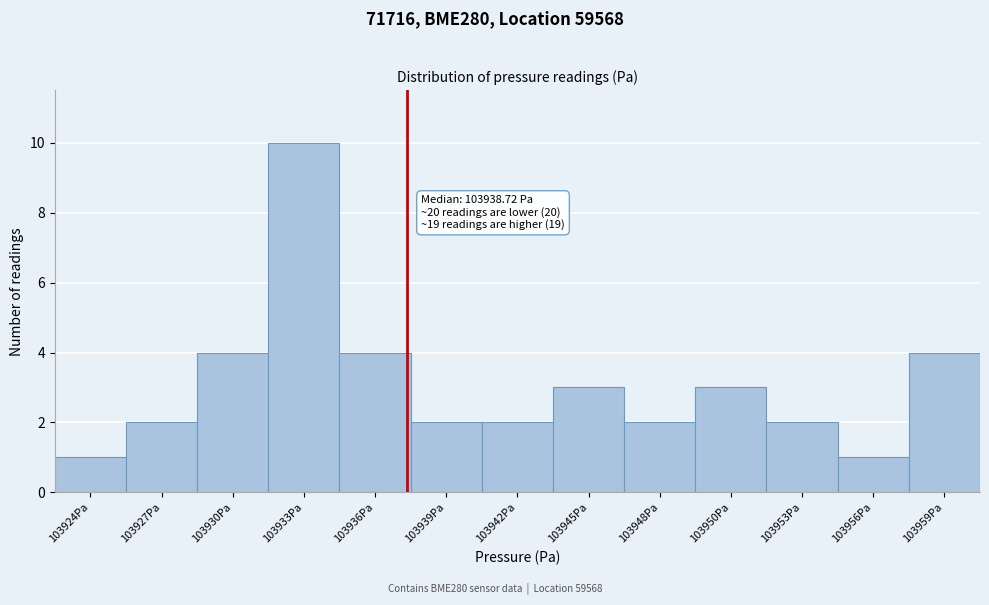

Reading right to left, list all the values displayed in this chart.

103959Pa=4	103956Pa=1	103953Pa=2	103950Pa=3	103948Pa=2	103945Pa=3	103942Pa=2	103939Pa=2	103936Pa=4	103933Pa=10	103930Pa=4	103927Pa=2	103924Pa=1